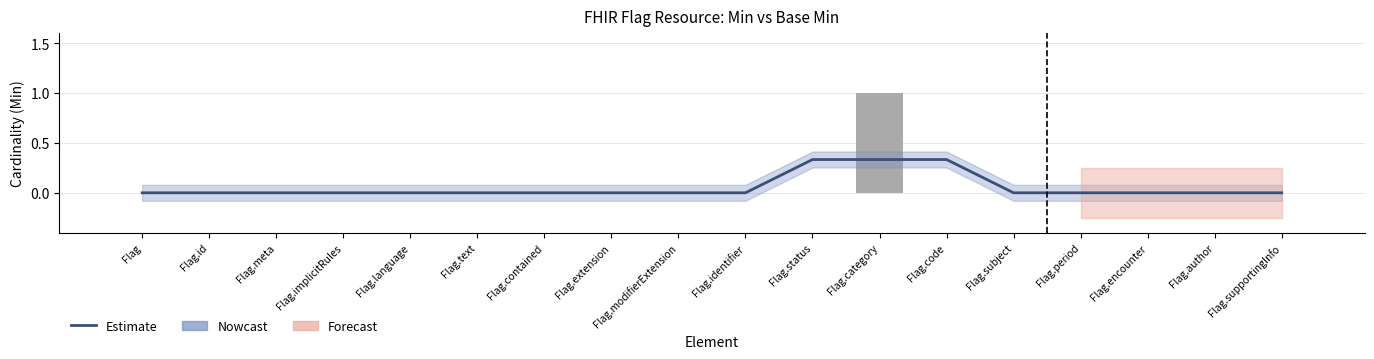

The Min series shows 0.0 at Flag.status. True or false?

True